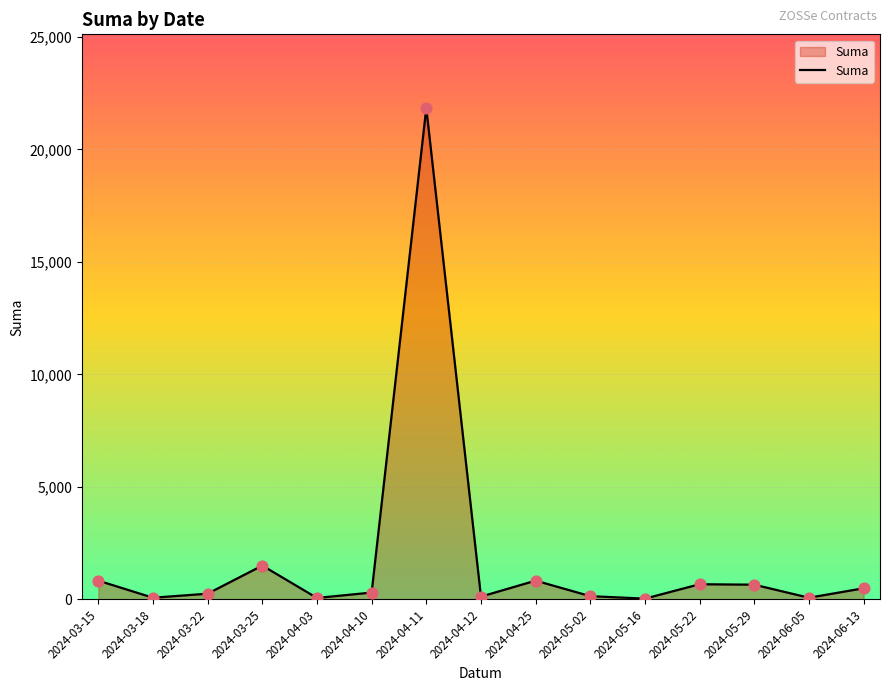

Between 2024-03-22 and 2024-06-13, which is larger?

2024-06-13